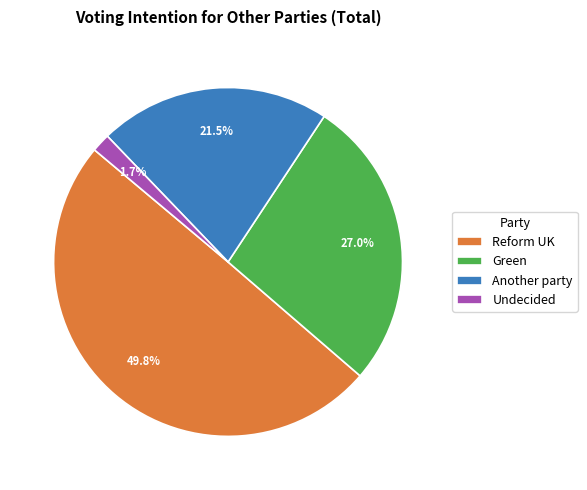

Between Another party and Reform UK, which is larger?

Reform UK